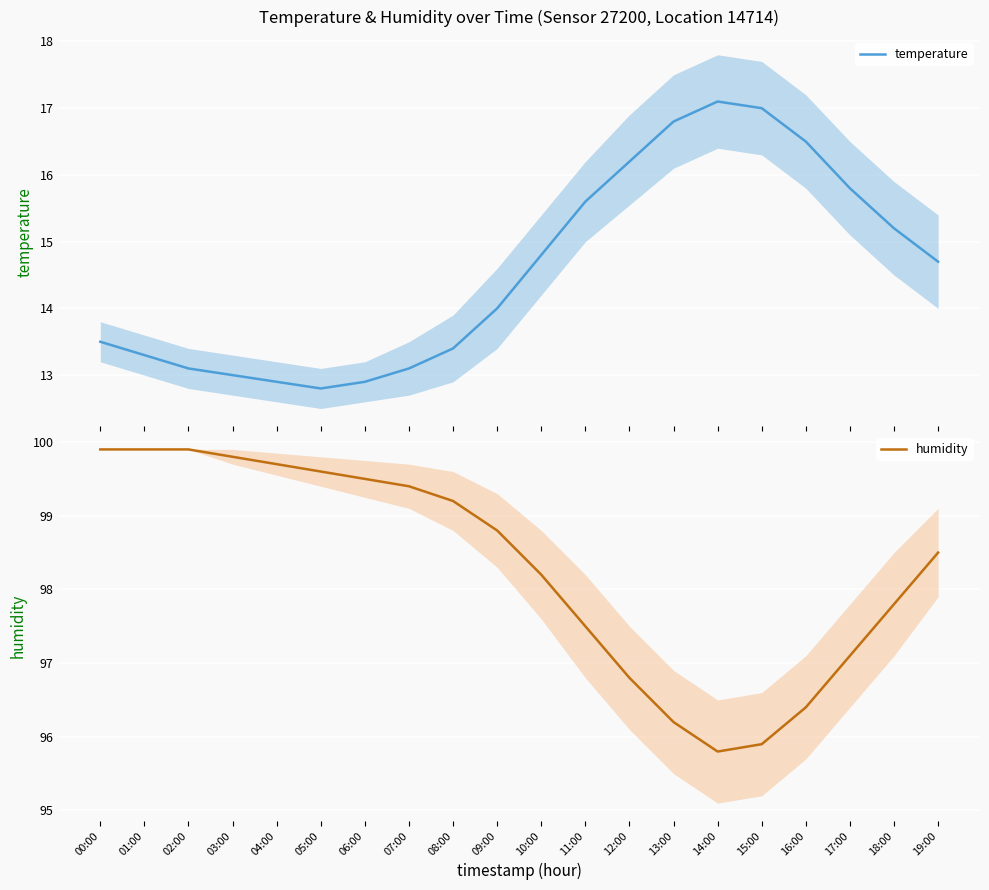

Is this an area chart (filled region under the line)?

No